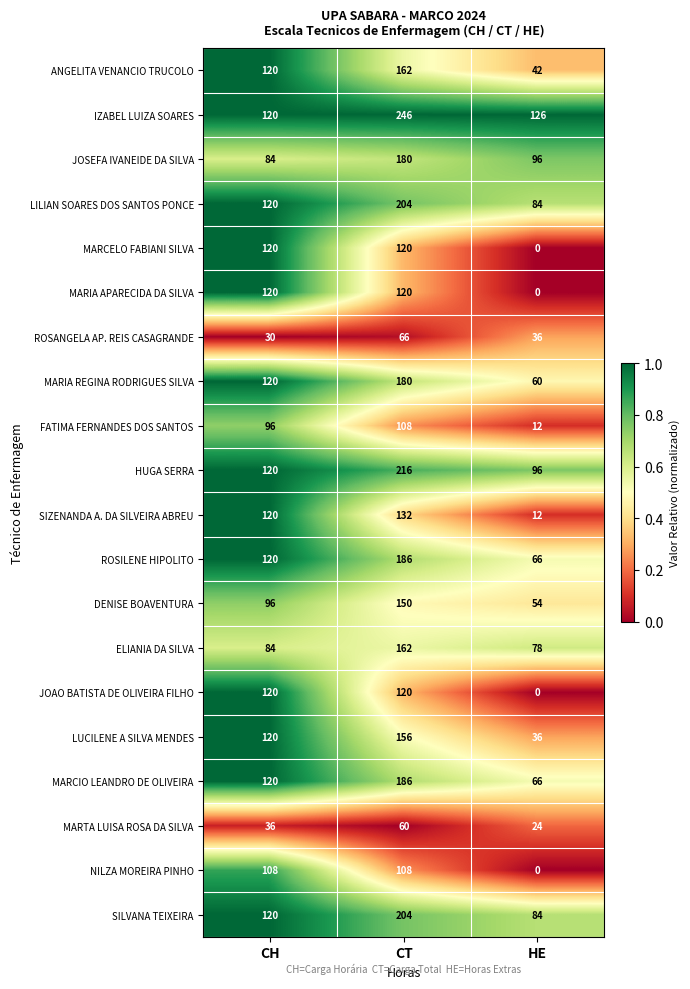

Which series has the largest range (max minus min)?

IZABEL LUIZA SOARES